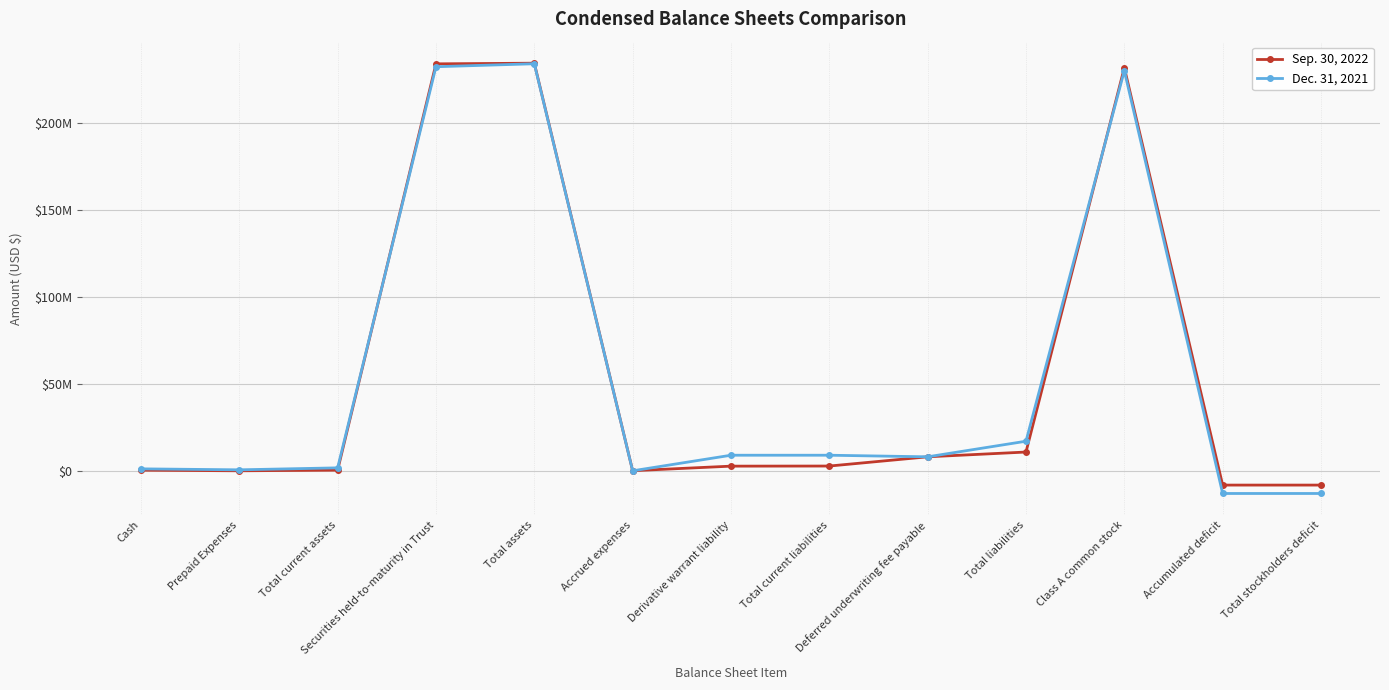

Which series has the largest range (max minus min)?

Dec. 31, 2021